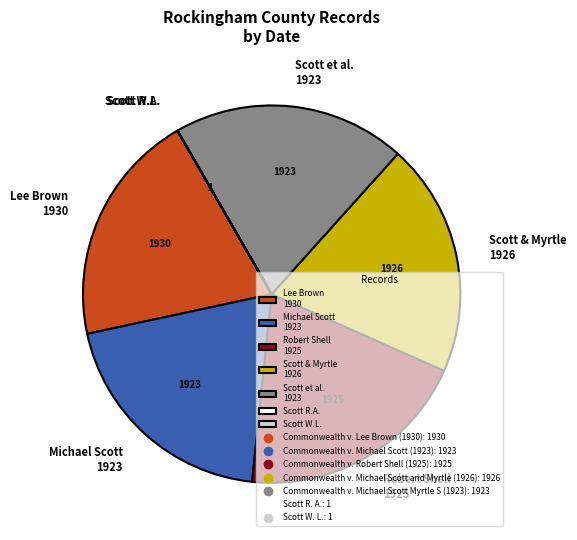

Is it true that Scott & Myrtle 1926 is 15% of the pie?

False